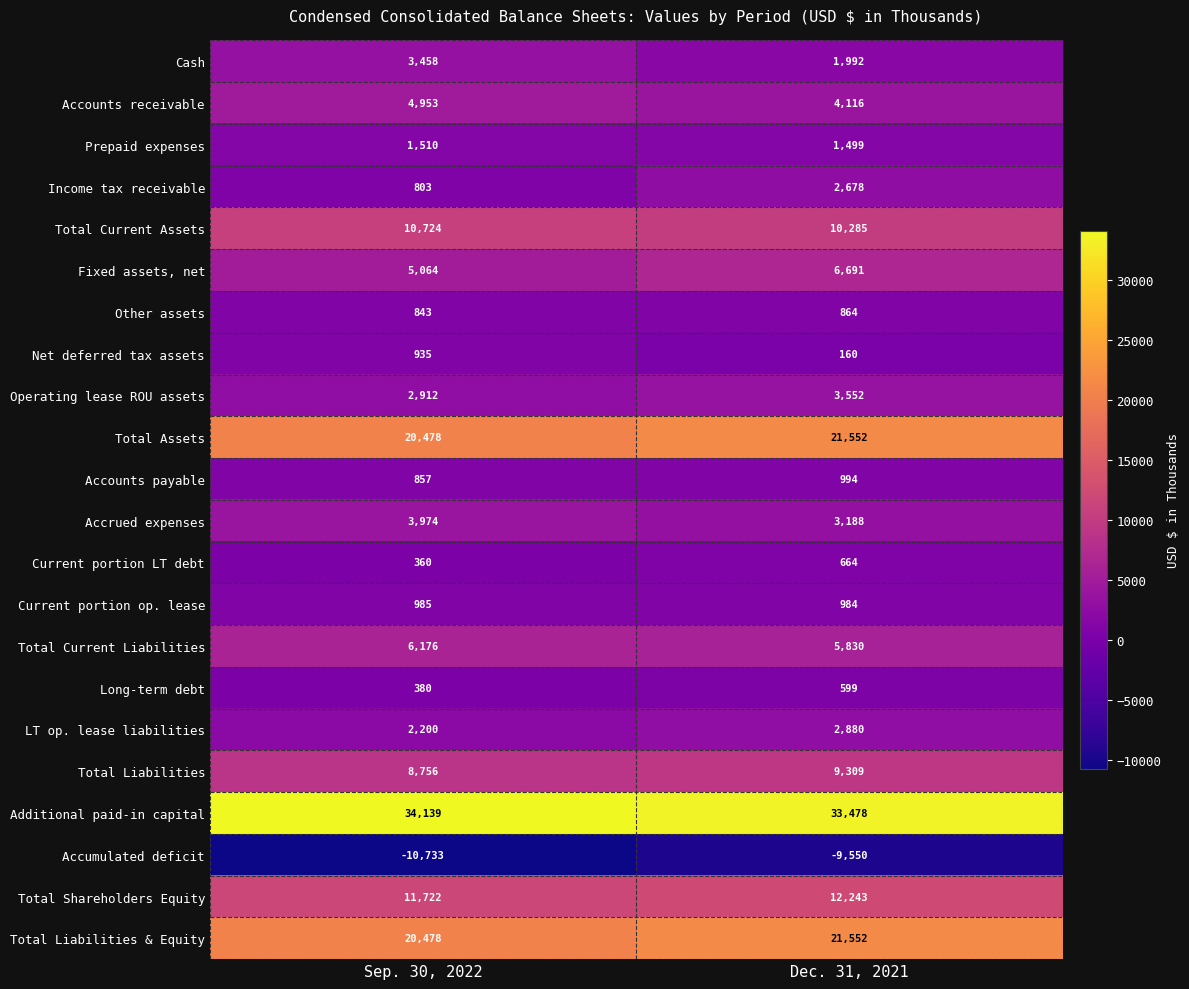

How many data points does each series have?

2